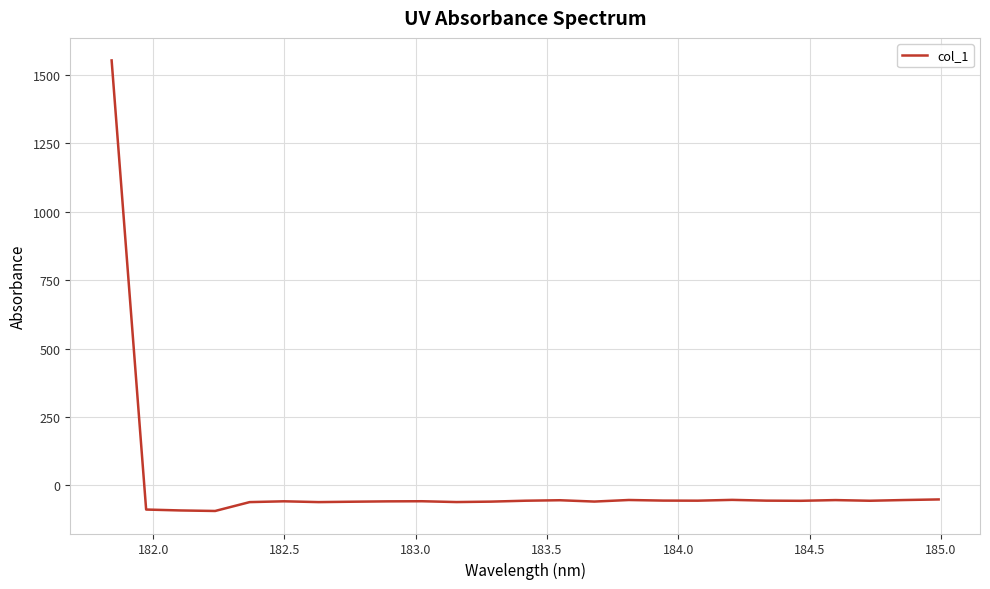

What is the minimum value shown in the chart?

-93.5